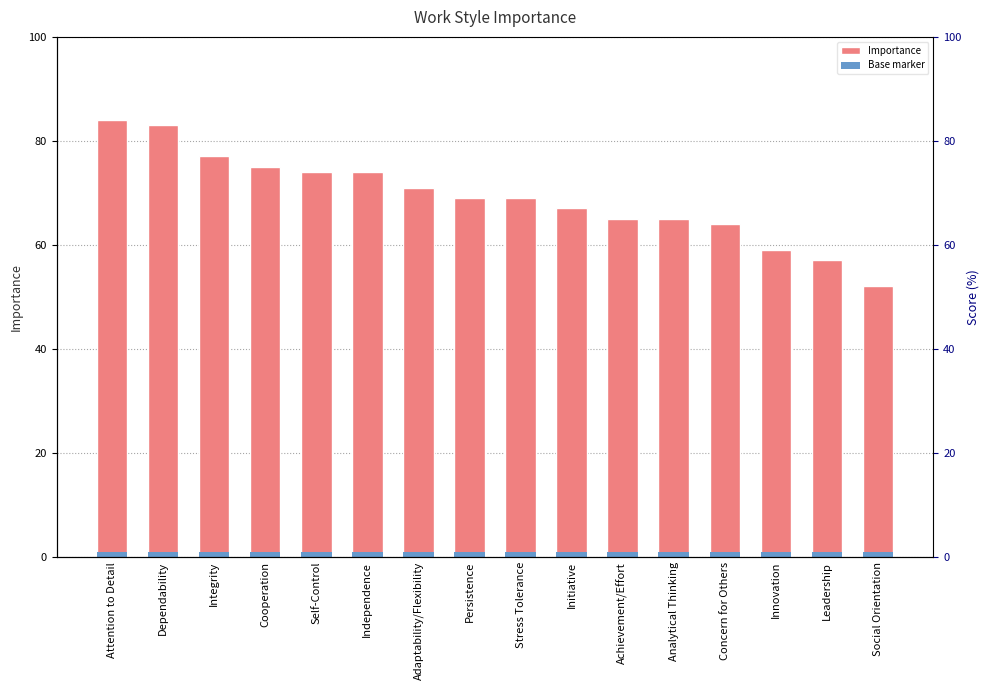

What is the difference between the second highest and minimum values in the Importance series?

31